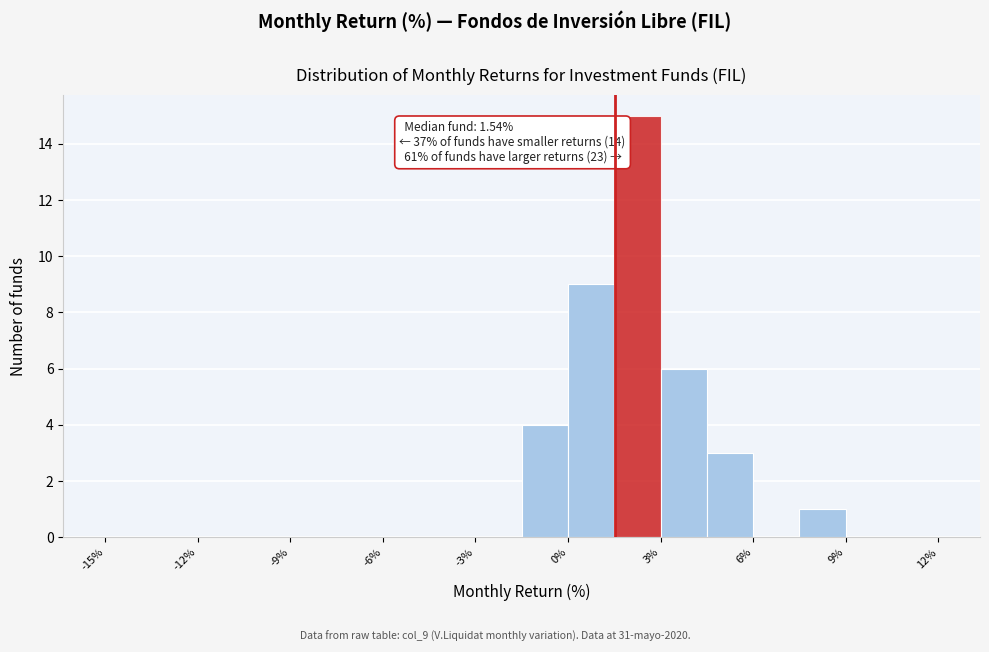

Around what value on the x-axis is the tallest bar? Give the approximate position of its centre, as read against the axis.

2.5